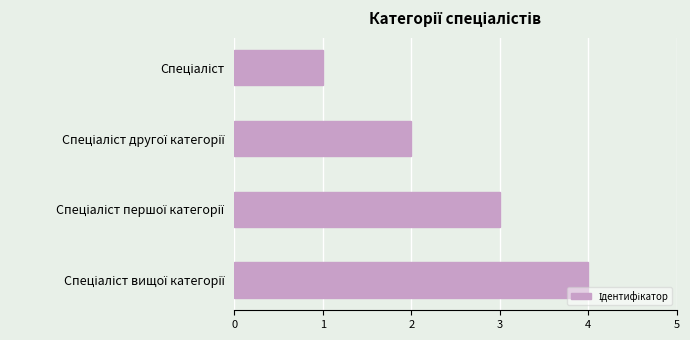

What is the maximum value shown in the chart?

4